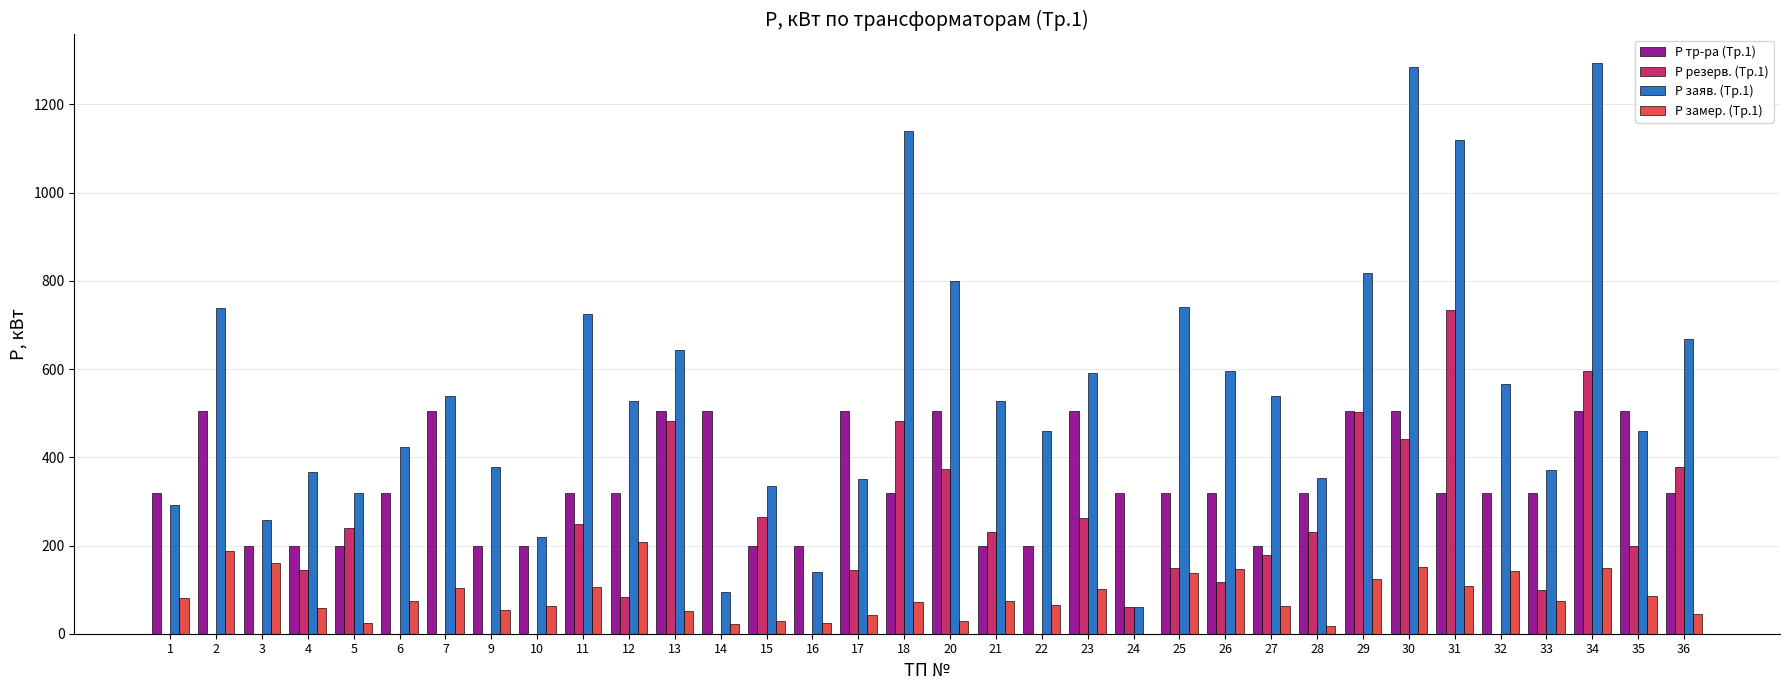

What is the average value of the Р тр-ра (Тр.1) series?

344